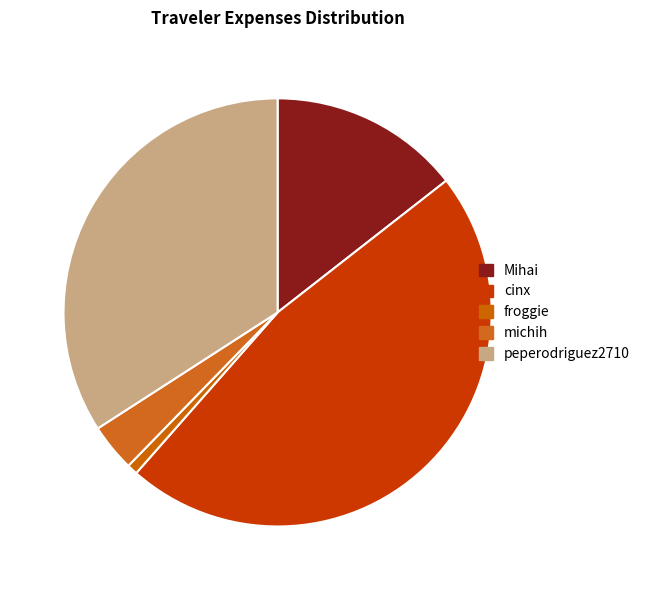

Which has a higher value, froggie or cinx?

cinx